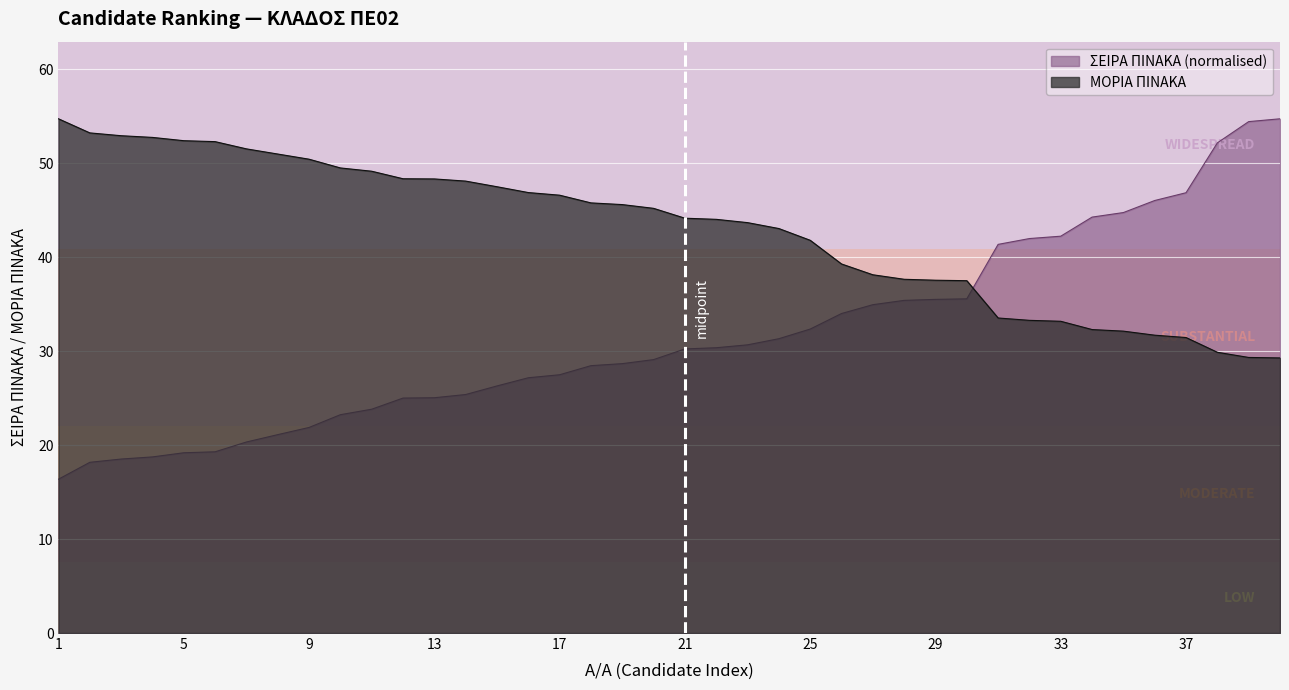

Which category has the lowest value in the ΣΕΙΡΑ ΠΙΝΑΚΑ series?

1